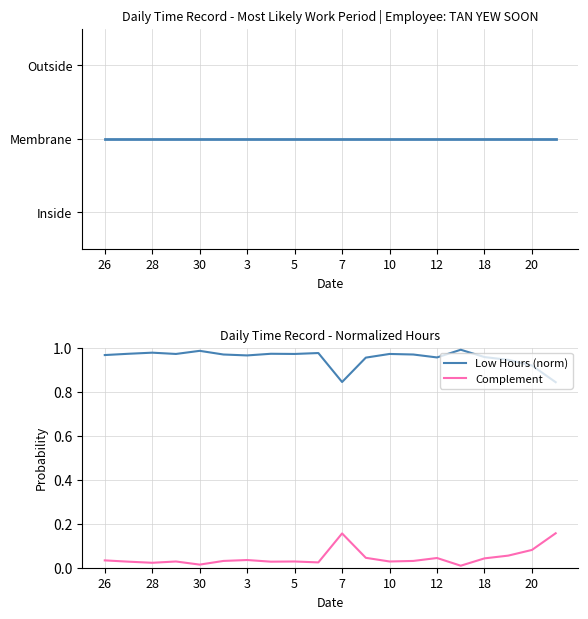

The Low Hours (norm) series shows 0.3 at 28. True or false?

False